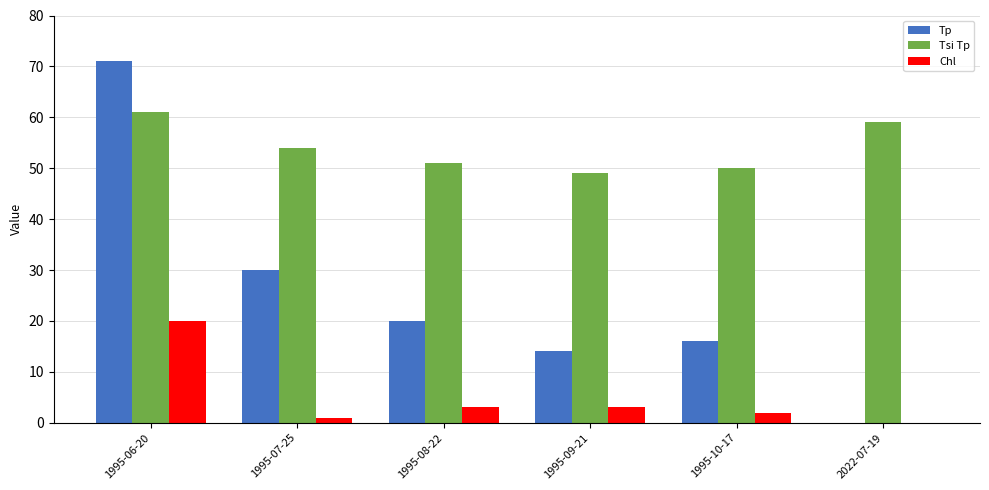

At which label does Tp reach its peak?

1995-06-20